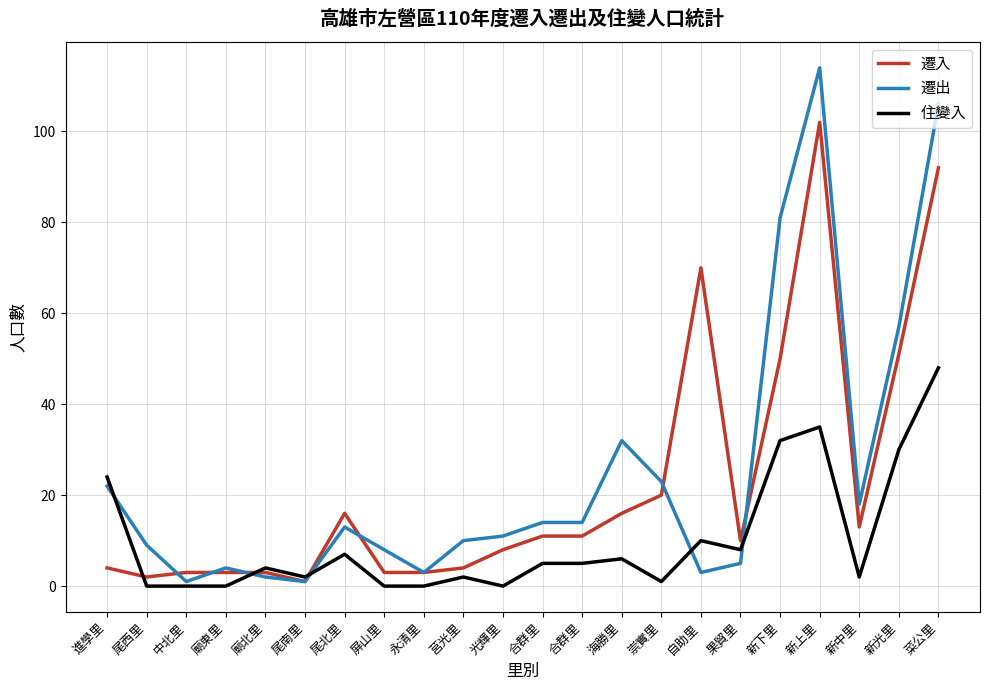

True or false: 遷出 has a value of 7 at 新中里.

False